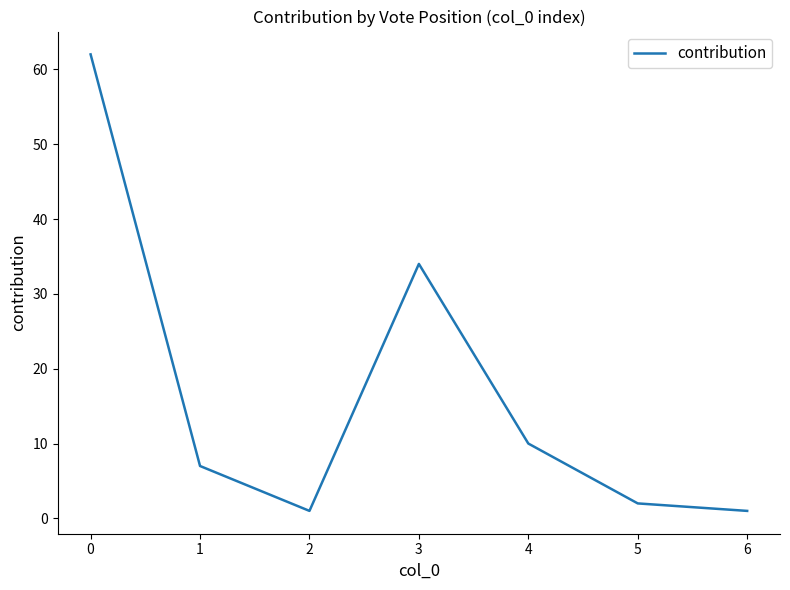

True or false: the data has more than 1 interior local peaks.

False